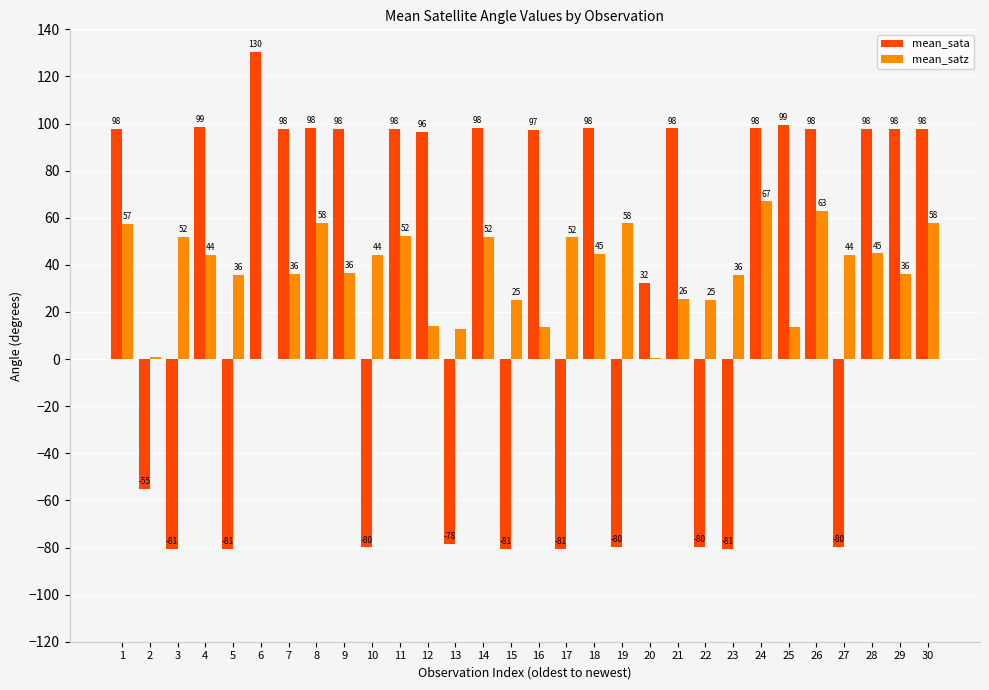

Between 14 and 15, which series saw the biggest shift?

mean_sata